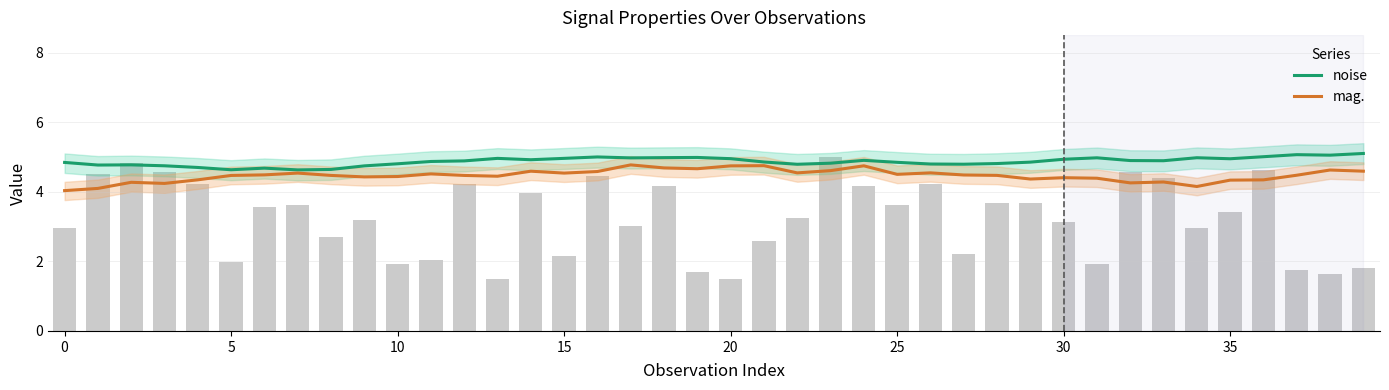

Rank the series by their average value, from lowest to highest.

mag., noise